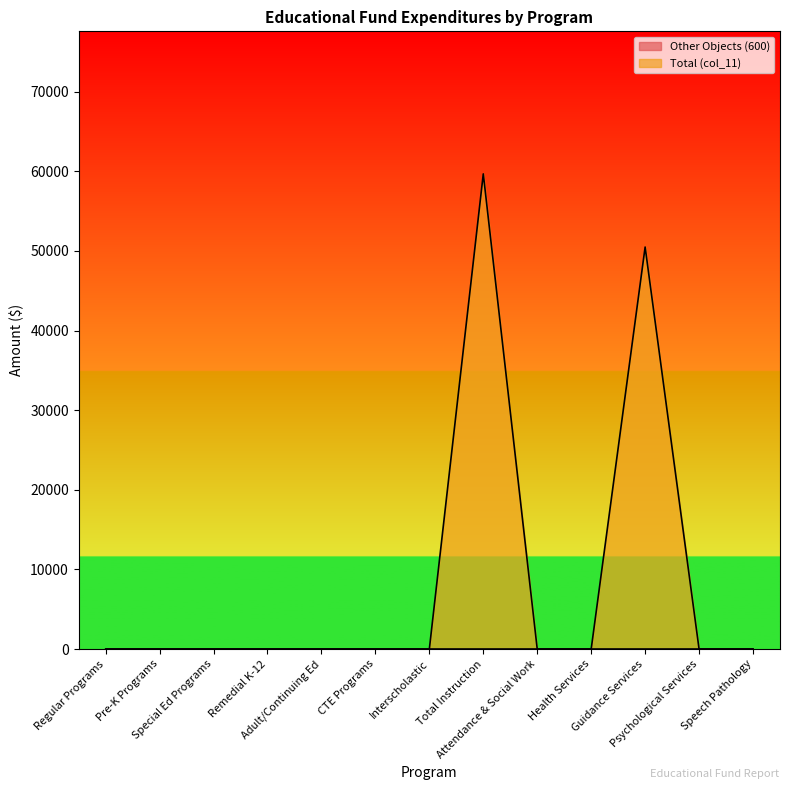

What is the difference between the maximum and second lowest values?

59672